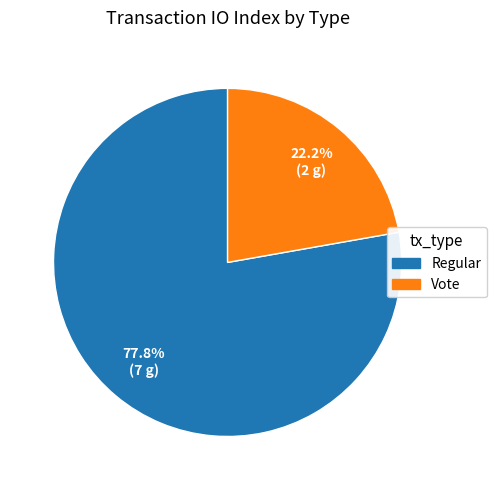

What percentage is the Vote slice, to the nearest percent?

22%